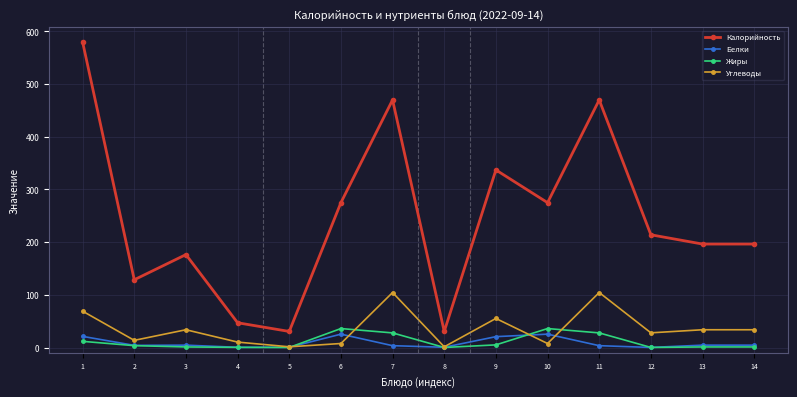

What is the total value across all series at 12?

242.2